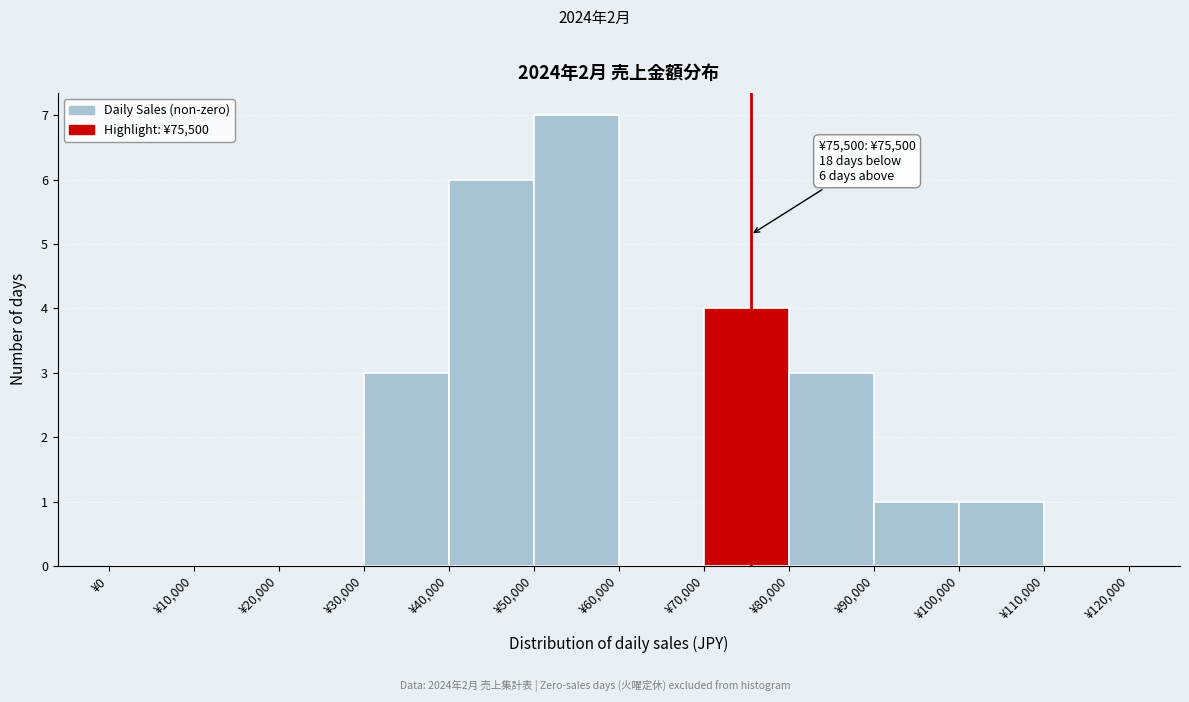

Over which range of the x-axis is the bar tallest?

50000 to 60000